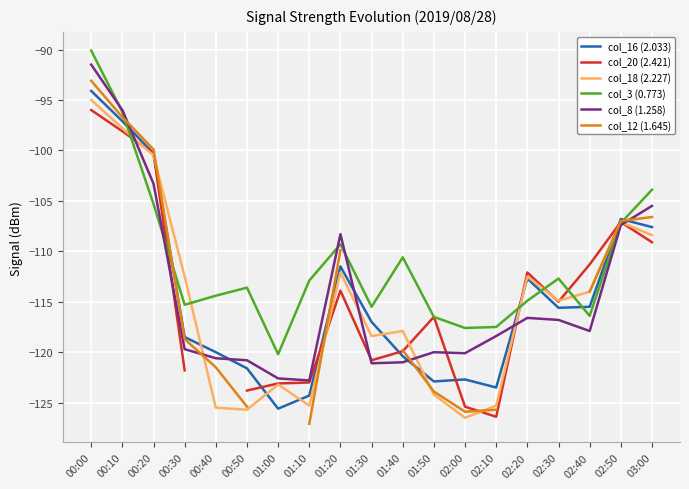

What is the average value of the col_8 (1.258) series?

-114.2